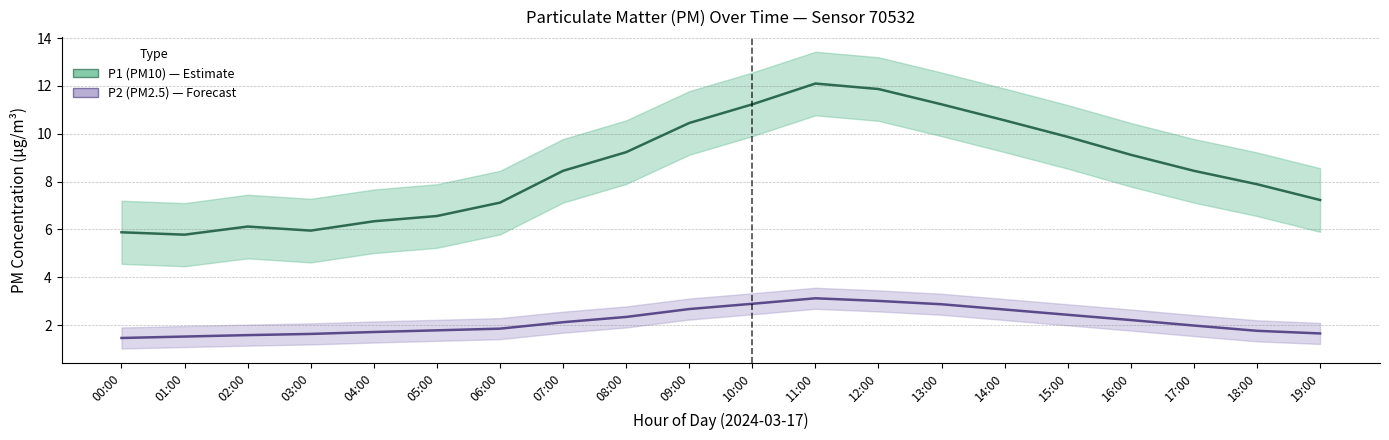

Reading right to left, what are all the values shown in this chart?

P1 (PM10): 19:00=7.2	18:00=7.9	17:00=8.4	16:00=9.1	15:00=9.9	14:00=10.6	13:00=11.2	12:00=11.9	11:00=12.1	10:00=11.2	09:00=10.4	08:00=9.2	07:00=8.4	06:00=7.1	05:00=6.6	04:00=6.3	03:00=6.0	02:00=6.1	01:00=5.8	00:00=5.9
P2 (PM2.5): 19:00=1.6	18:00=1.8	17:00=2.0	16:00=2.2	15:00=2.4	14:00=2.6	13:00=2.9	12:00=3.0	11:00=3.1	10:00=2.9	09:00=2.7	08:00=2.3	07:00=2.1	06:00=1.9	05:00=1.8	04:00=1.7	03:00=1.6	02:00=1.6	01:00=1.5	00:00=1.5